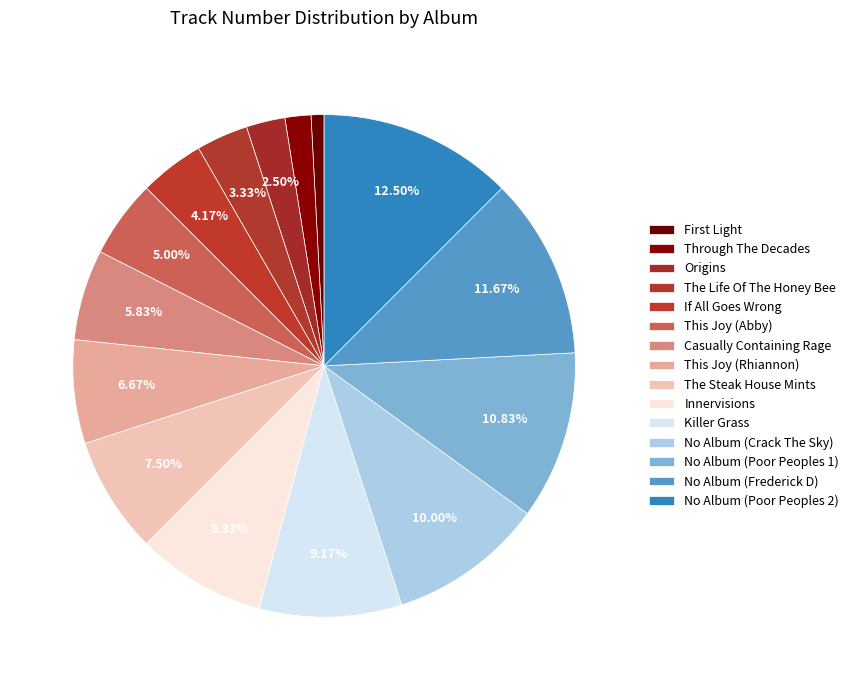

Rank the categories by value from highest to lowest.

No Album (Poor Peoples 2), No Album (Frederick D), No Album (Poor Peoples 1), No Album (Crack The Sky), Killer Grass, Innervisions, The Steak House Mints, This Joy (Rhiannon), Casually Containing Rage, This Joy (Abby), If All Goes Wrong, The Life Of The Honey Bee, Origins, Through The Decades, First Light